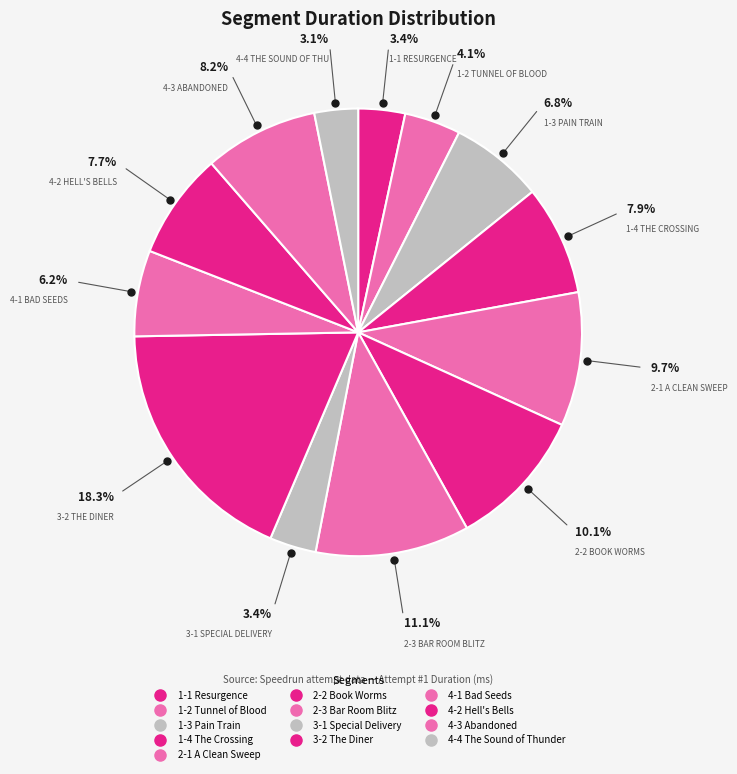

Does any single category account for the majority?

No